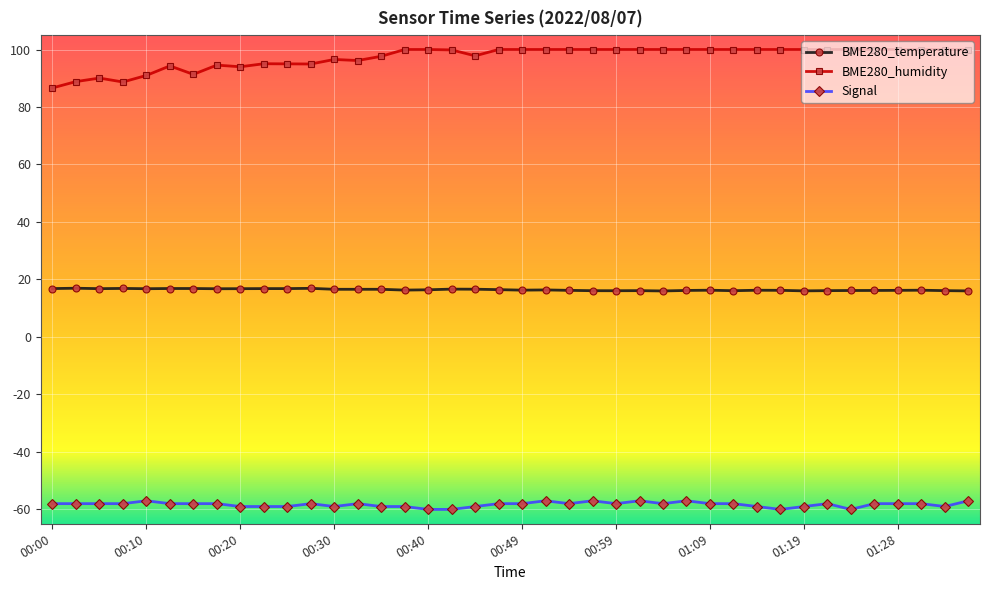

Count the number of data series in this chart.

3